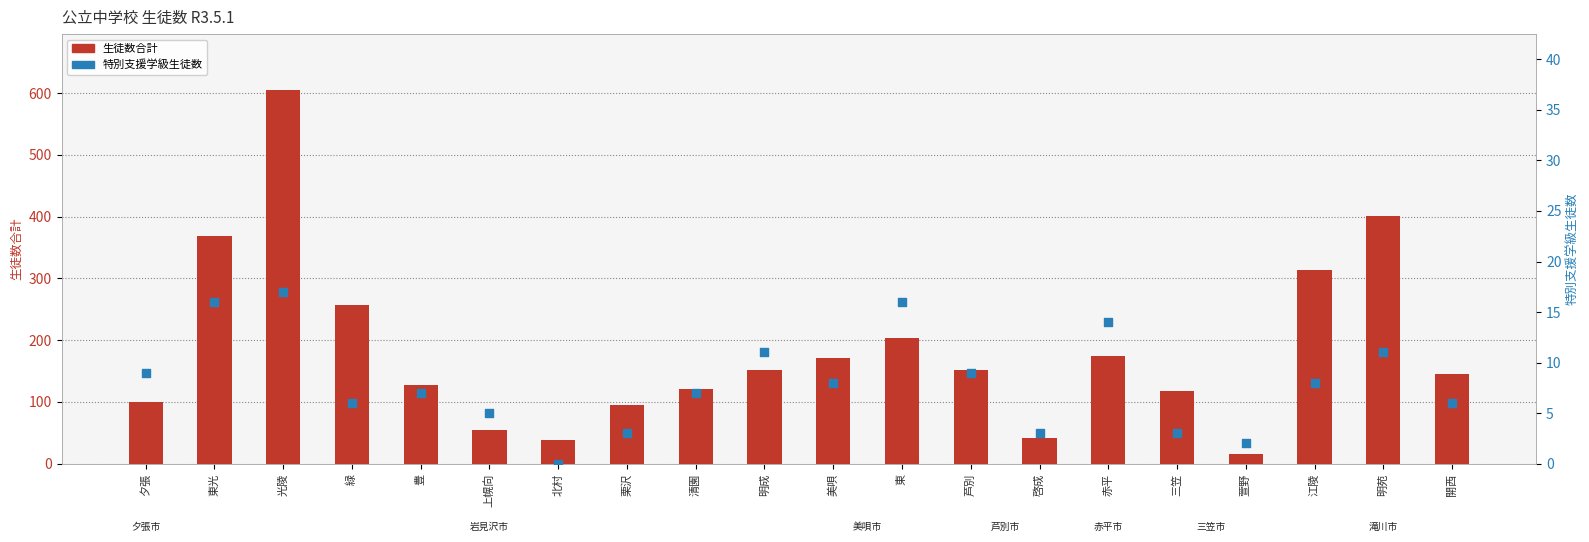

What is the total value across all series at 清園?

128